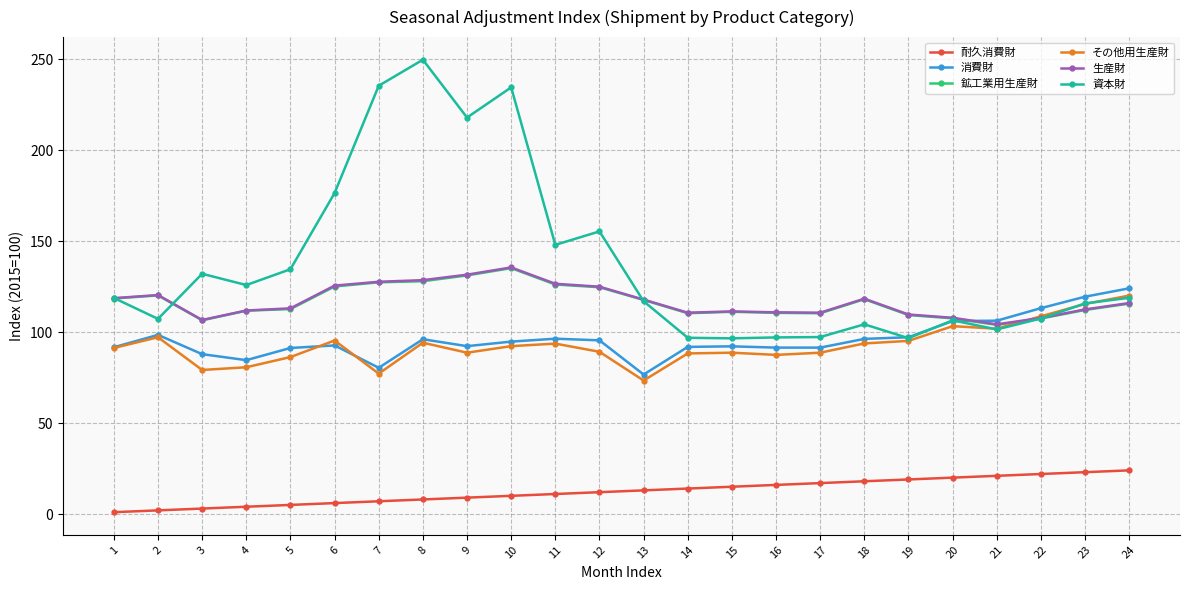

True or false: 鉱工業用生産財 has more than 1 interior local peaks.

True